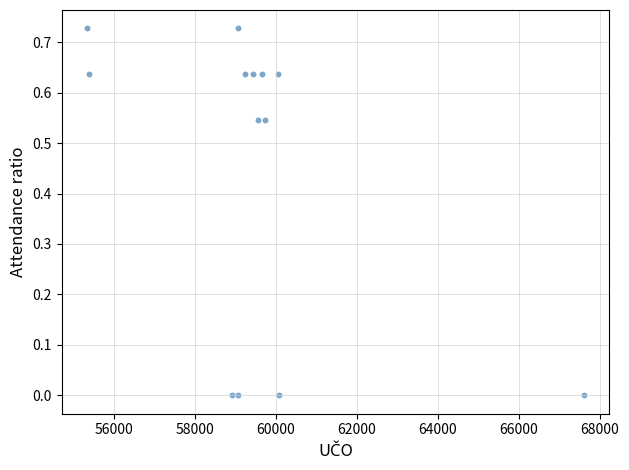

What is the range of X values (max minus min)?

12285.0